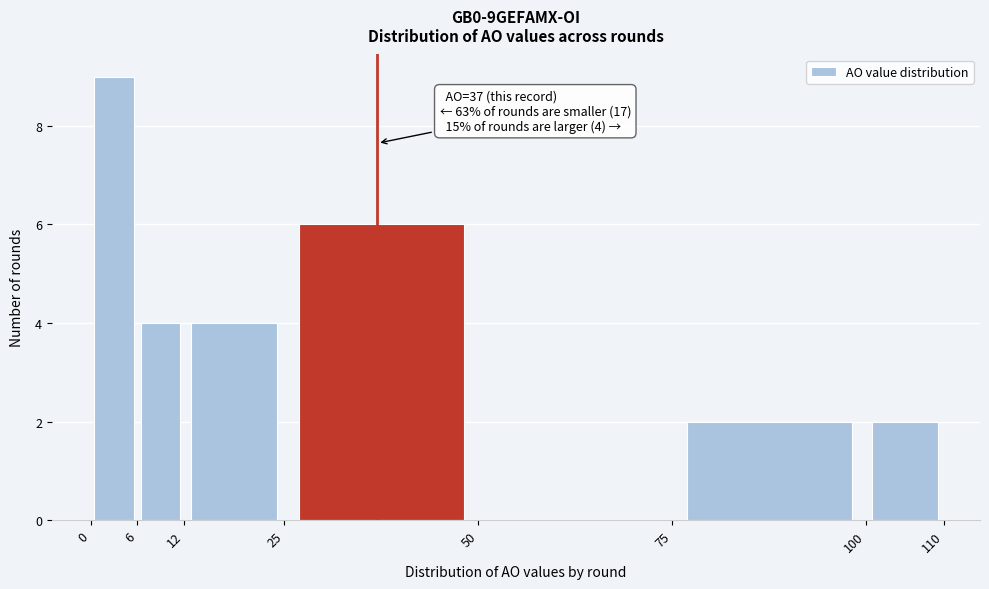

Over which range of the x-axis is the bar tallest?

0 to 6